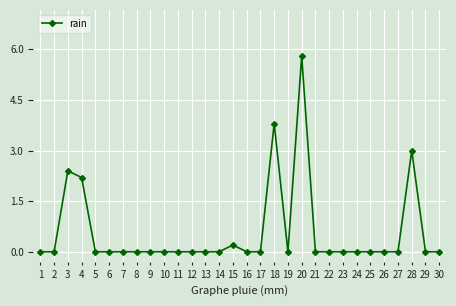

Reading right to left, transcribe all the data shown in this chart.

30=0.0	29=0.0	28=3.0	27=0.0	26=0.0	25=0.0	24=0.0	23=0.0	22=0.0	21=0.0	20=5.8	19=0.0	18=3.8	17=0.0	16=0.0	15=0.2	14=0.0	13=0.0	12=0.0	11=0.0	10=0.0	9=0.0	8=0.0	7=0.0	6=0.0	5=0.0	4=2.2	3=2.4	2=0.0	1=0.0